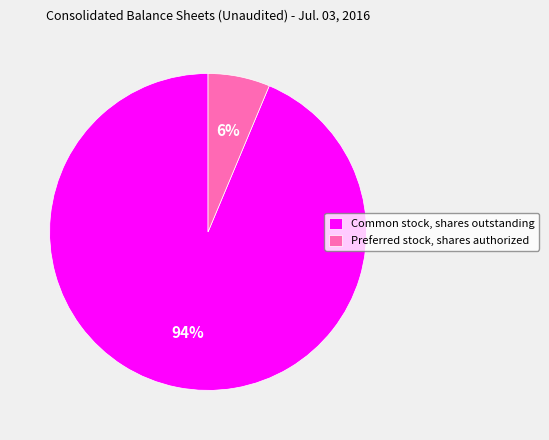

Does Common stock, shares outstanding account for over 50% of the chart?

Yes